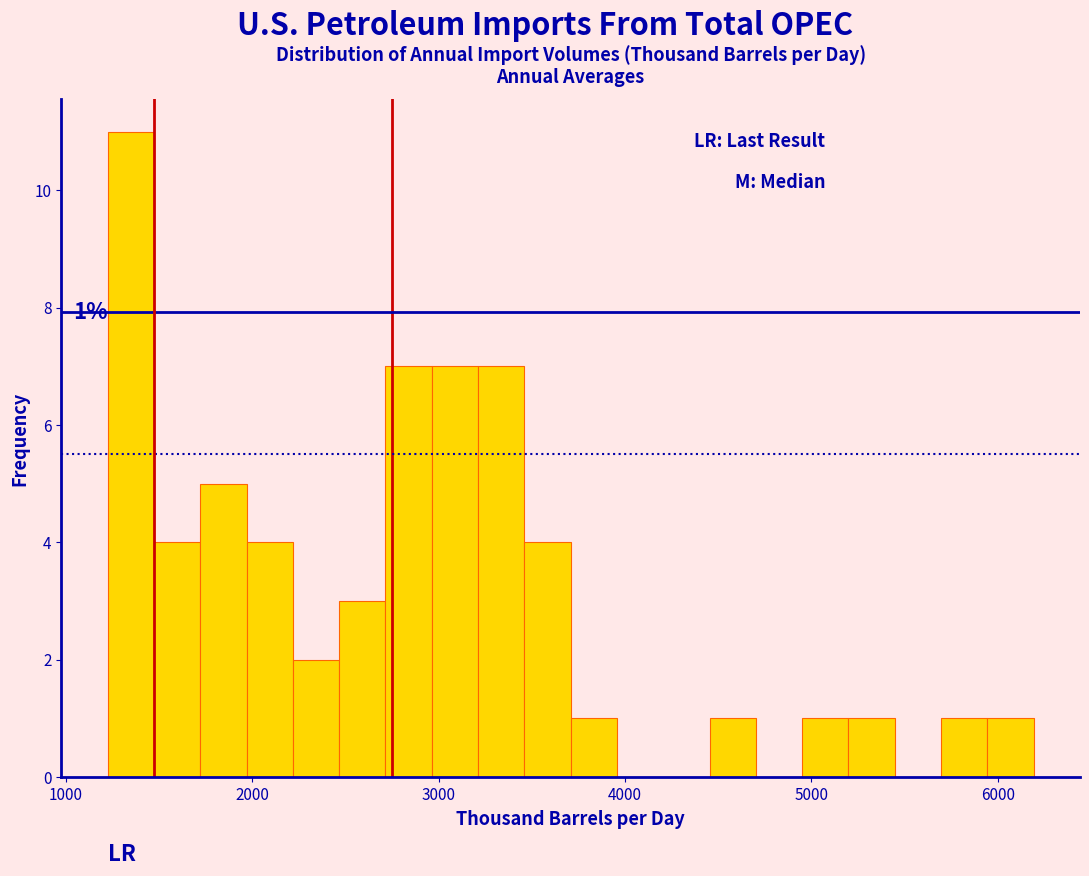

Read against the x-axis, roughly where is the centre of the tallest bar?

1300